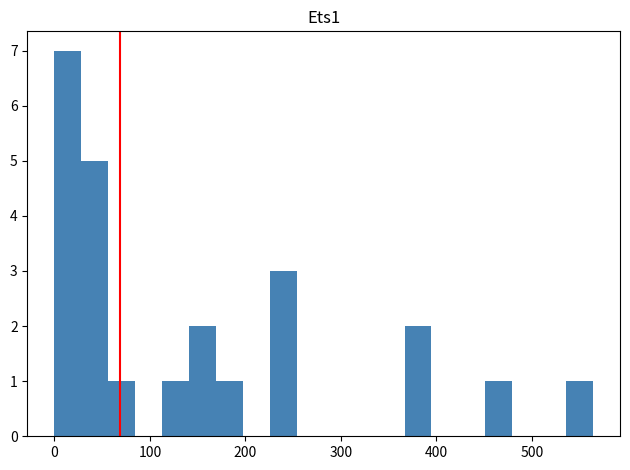

Around what value on the x-axis is the tallest bar? Give the approximate position of its centre, as read against the axis.

10